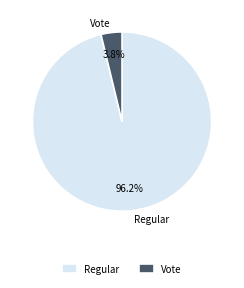

Between Vote and Regular, which is larger?

Regular